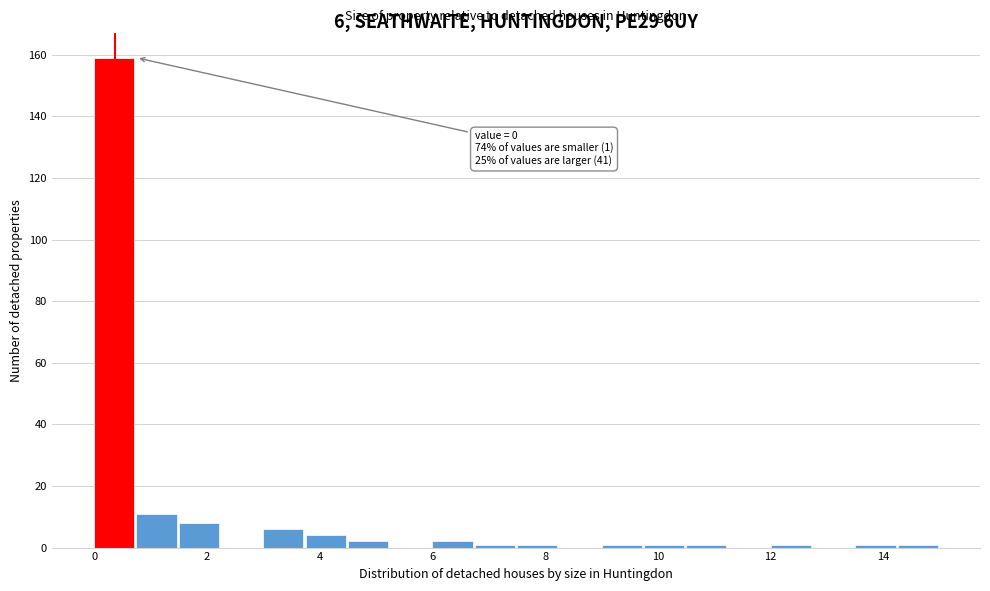

Around what value on the x-axis is the tallest bar? Give the approximate position of its centre, as read against the axis.

0.4